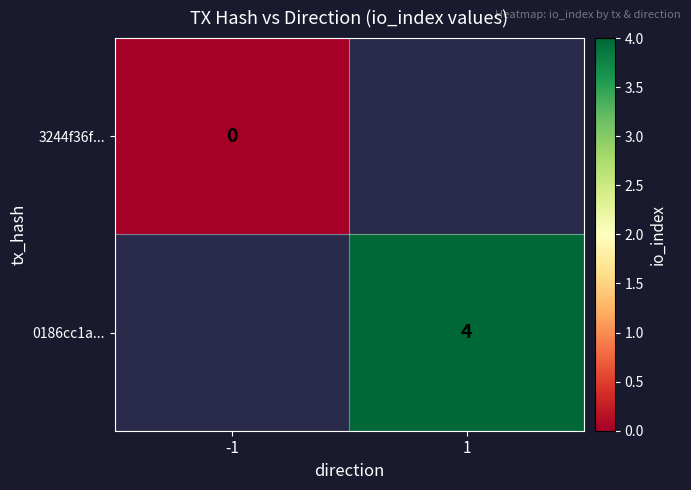

Rank the categories by 0186cc1a... value from lowest to highest.

-1, 1